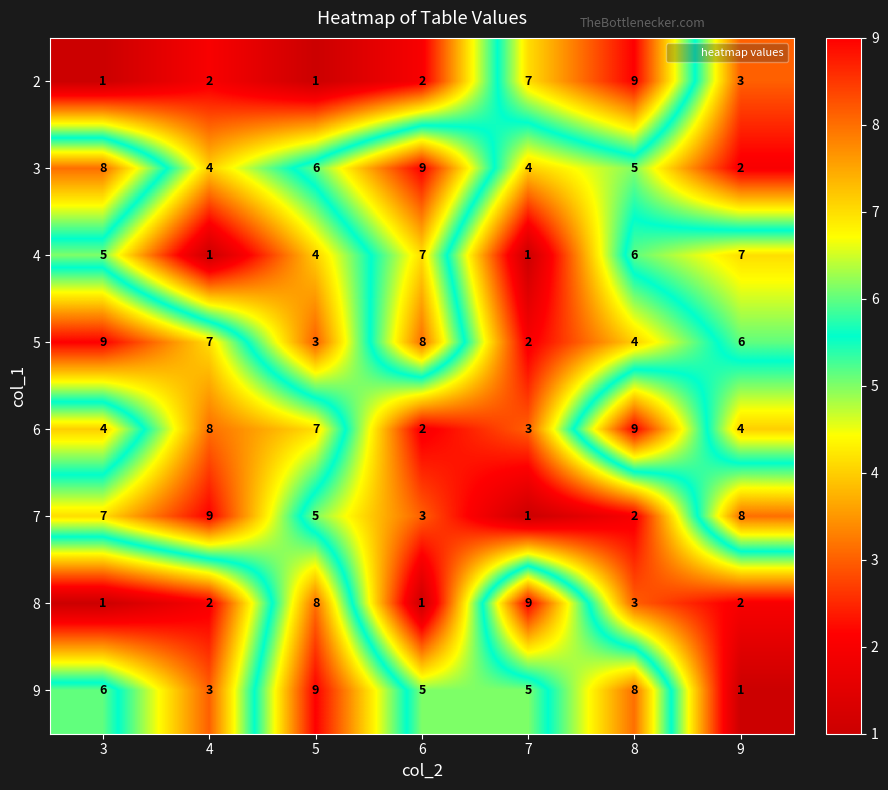

Between 5 and 6, which series saw the biggest shift?

8